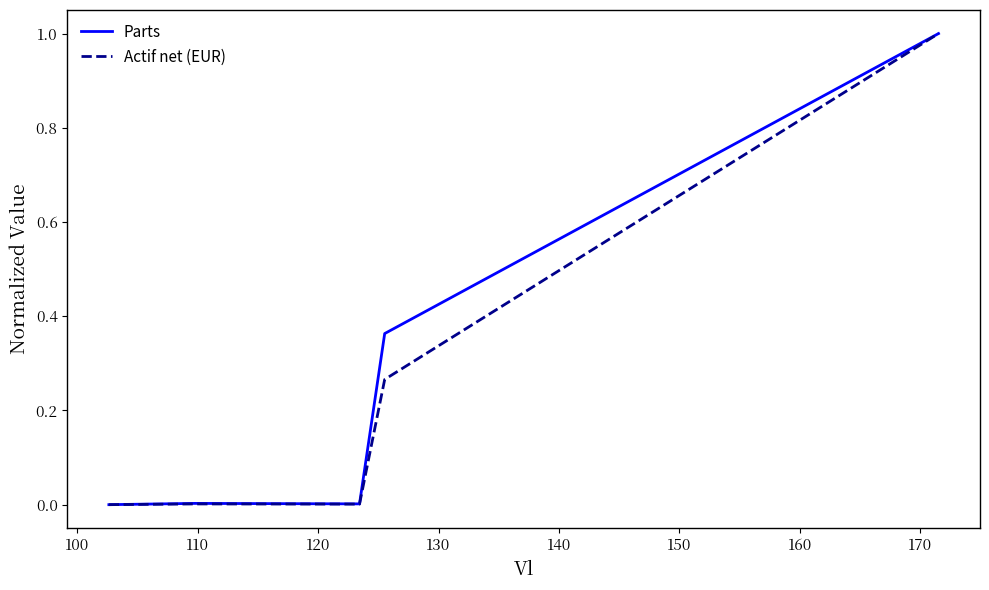

What is the maximum value shown in the chart?

1.0